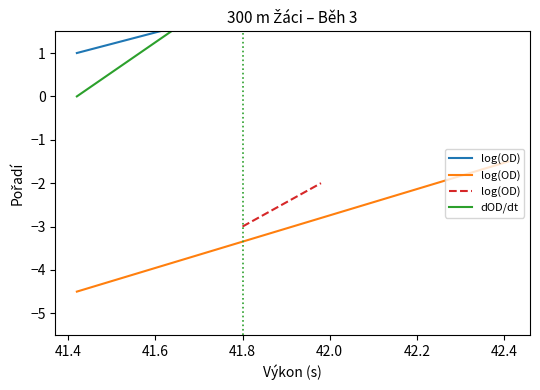

The value of pořadí at pořadí is 0.7. True or false?

False